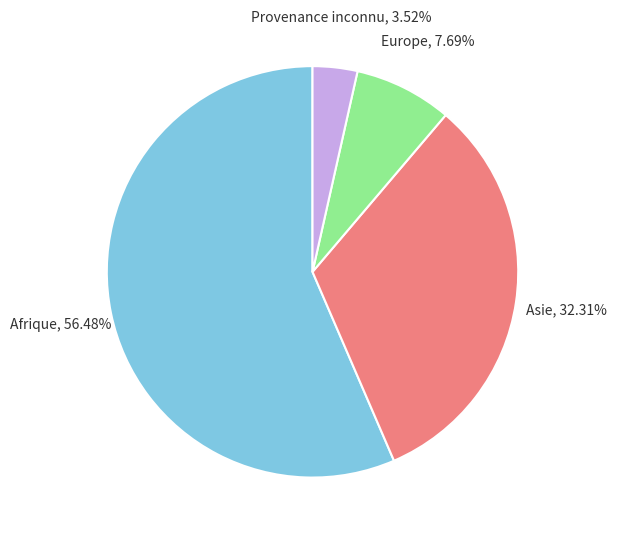

How many slices are in this pie chart?

4